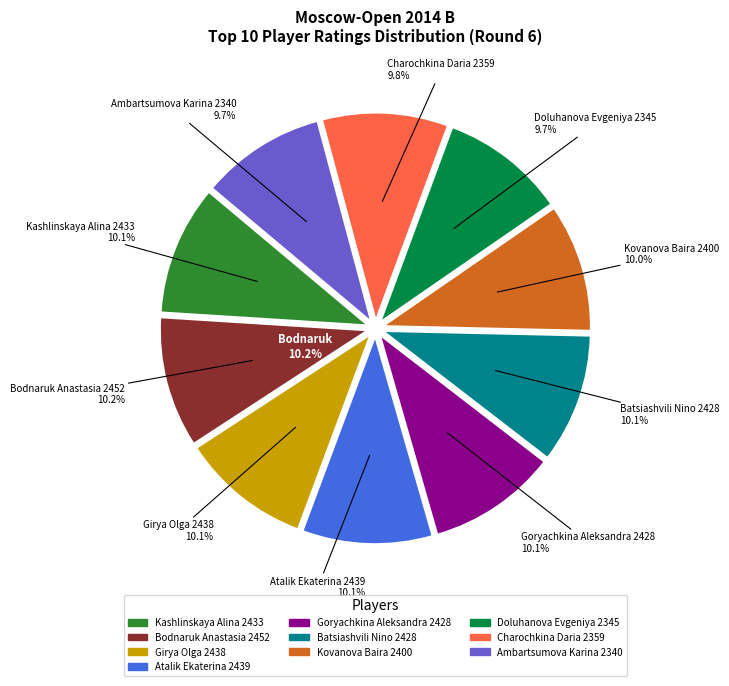

Which has a higher value, Kashlinskaya Alina 2433 or Bodnaruk Anastasia 2452?

Bodnaruk Anastasia 2452